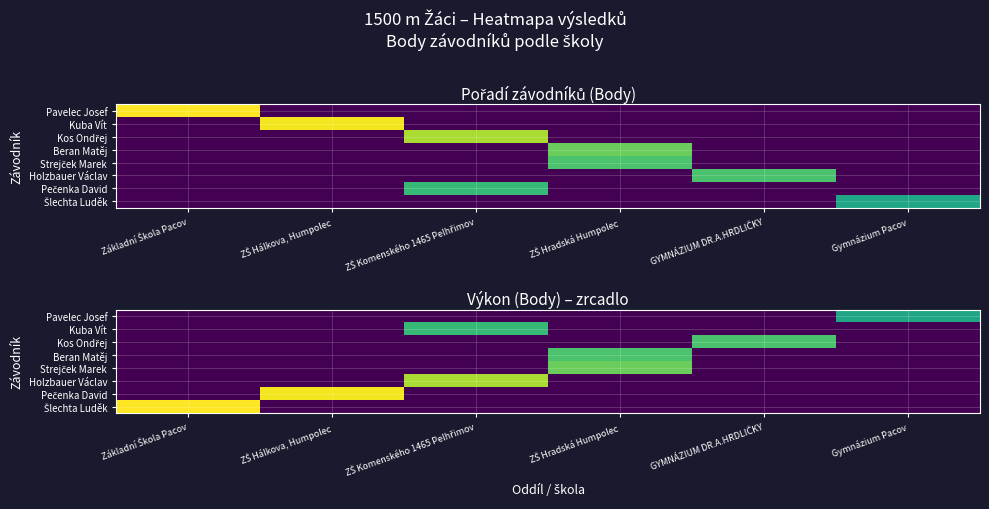

Which category has the highest value in the Pavelec Josef series?

Gymnázium Pacov